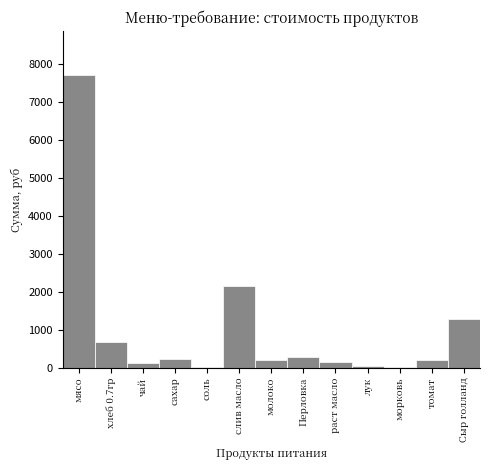

Where is the data nearest to the value 3864?

слив масло